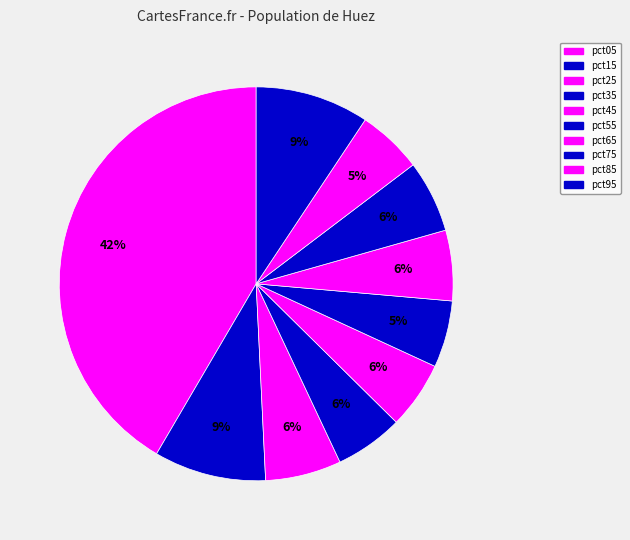

How many slices are in this pie chart?

10